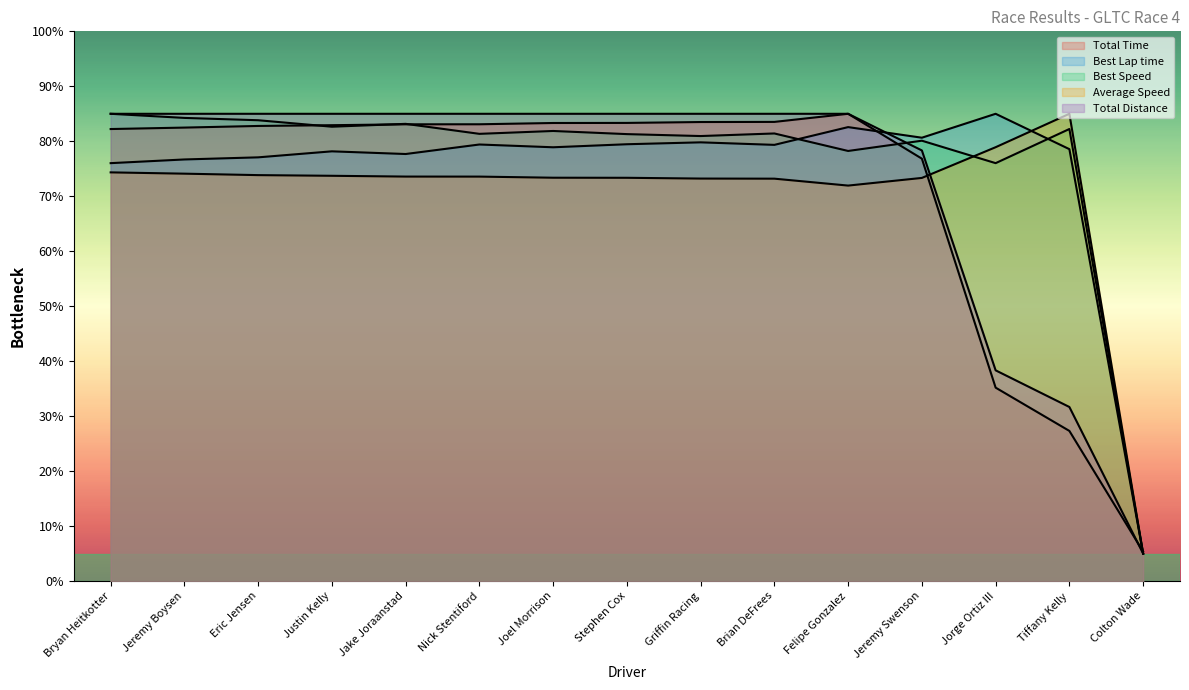

Reading left to right, what are all the values shown in this chart?

Total Time: Bryan Heitkotter=82.2	Jeremy Boysen=82.5	Eric Jensen=82.8	Justin Kelly=82.9	Jake Joraanstad=83.1	Nick Stentiford=83.1	Joel Morrison=83.3	Stephen Cox=83.3	Griffin Racing=83.5	Brian DeFrees=83.5	Felipe Gonzalez=85.0	Jeremy Swenson=76.8	Jorge Ortiz III=35.2	Tiffany Kelly=27.3	Colton Wade=5.4
Best Lap time: Bryan Heitkotter=76.0	Jeremy Boysen=76.7	Eric Jensen=77.1	Justin Kelly=78.2	Jake Joraanstad=77.7	Nick Stentiford=79.4	Joel Morrison=78.9	Stephen Cox=79.5	Griffin Racing=79.8	Brian DeFrees=79.3	Felipe Gonzalez=82.6	Jeremy Swenson=80.6	Jorge Ortiz III=85.0	Tiffany Kelly=78.6	Colton Wade=5.0
Best Speed: Bryan Heitkotter=85.0	Jeremy Boysen=84.3	Eric Jensen=83.8	Justin Kelly=82.7	Jake Joraanstad=83.2	Nick Stentiford=81.4	Joel Morrison=81.9	Stephen Cox=81.3	Griffin Racing=81.0	Brian DeFrees=81.4	Felipe Gonzalez=78.2	Jeremy Swenson=80.1	Jorge Ortiz III=76.0	Tiffany Kelly=82.2	Colton Wade=5.0
Average Speed: Bryan Heitkotter=74.3	Jeremy Boysen=74.1	Eric Jensen=73.8	Justin Kelly=73.7	Jake Joraanstad=73.6	Nick Stentiford=73.6	Joel Morrison=73.4	Stephen Cox=73.4	Griffin Racing=73.2	Brian DeFrees=73.2	Felipe Gonzalez=71.9	Jeremy Swenson=73.3	Jorge Ortiz III=78.9	Tiffany Kelly=85.0	Colton Wade=5.0
Total Distance: Bryan Heitkotter=85.0	Jeremy Boysen=85.0	Eric Jensen=85.0	Justin Kelly=85.0	Jake Joraanstad=85.0	Nick Stentiford=85.0	Joel Morrison=85.0	Stephen Cox=85.0	Griffin Racing=85.0	Brian DeFrees=85.0	Felipe Gonzalez=85.0	Jeremy Swenson=78.3	Jorge Ortiz III=38.3	Tiffany Kelly=31.7	Colton Wade=5.0